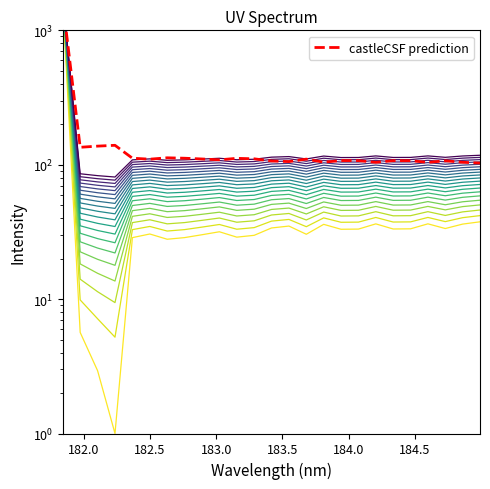

What is the smallest value displayed?

1.0